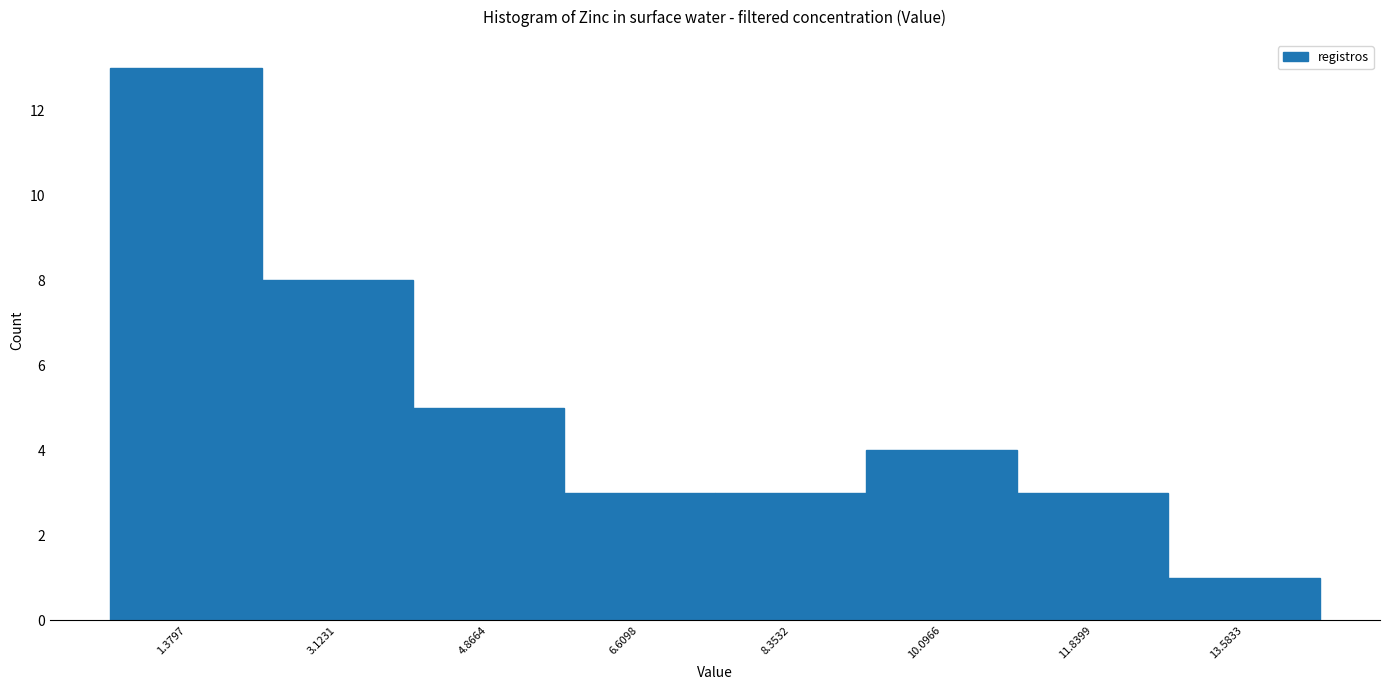

What is the height of the bar covering 2.2 to 4.0 on the x-axis? Neither the bar edges nor the heights are printed on the chart, so give them approximately, as read against the axes.

8